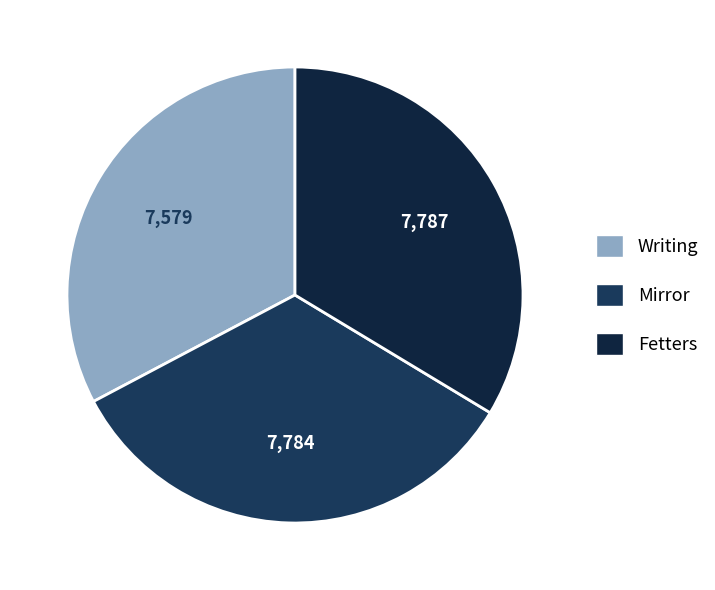

Count the number of slices in the pie.

3